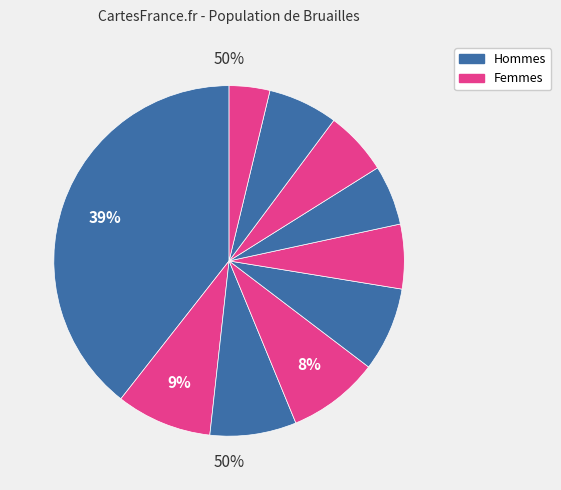

How many segments does this pie chart have?

10